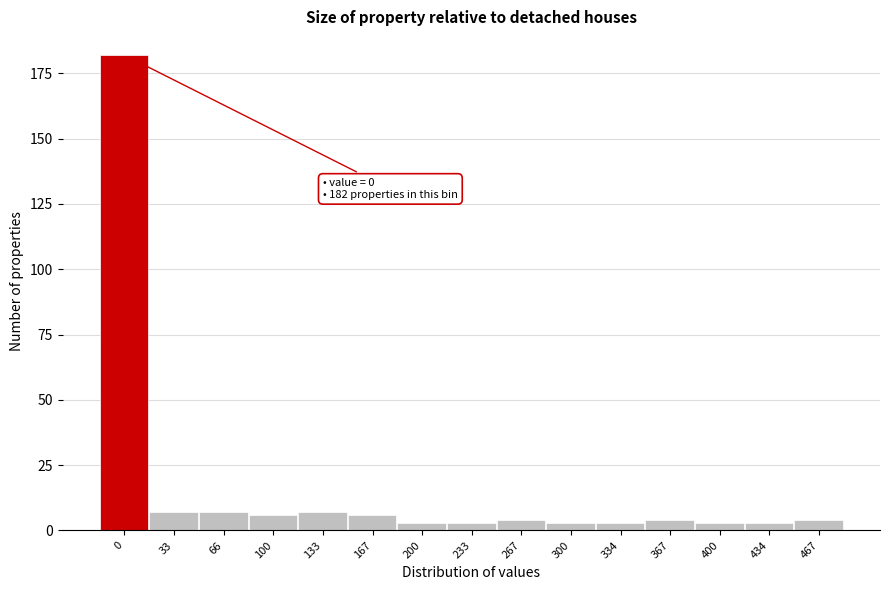

Reading left to right, what are all the values shown in this chart?

182	7	7	6	7	6	3	3	4	3	3	4	3	3	4